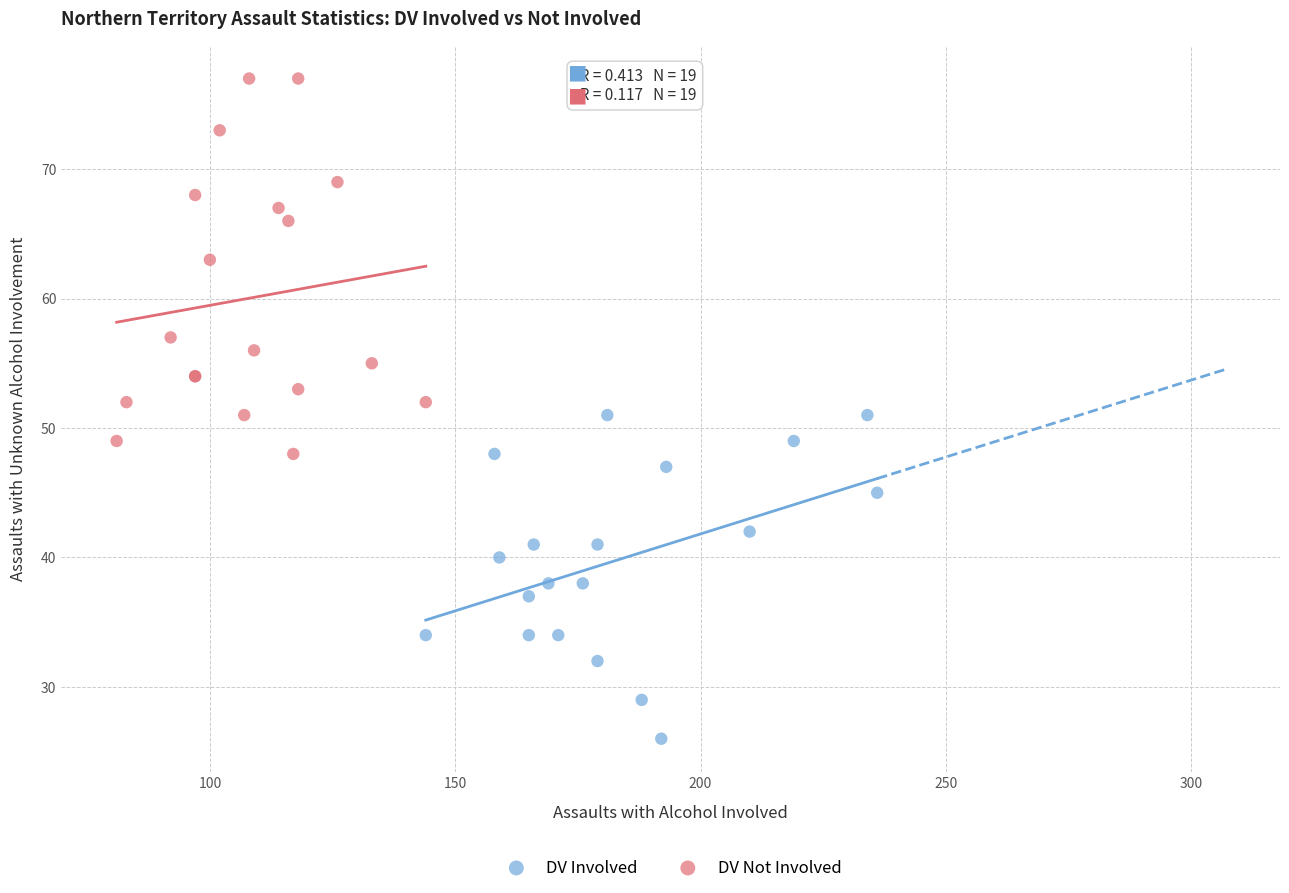

Which series contains the lowest Y value?

DV Involved